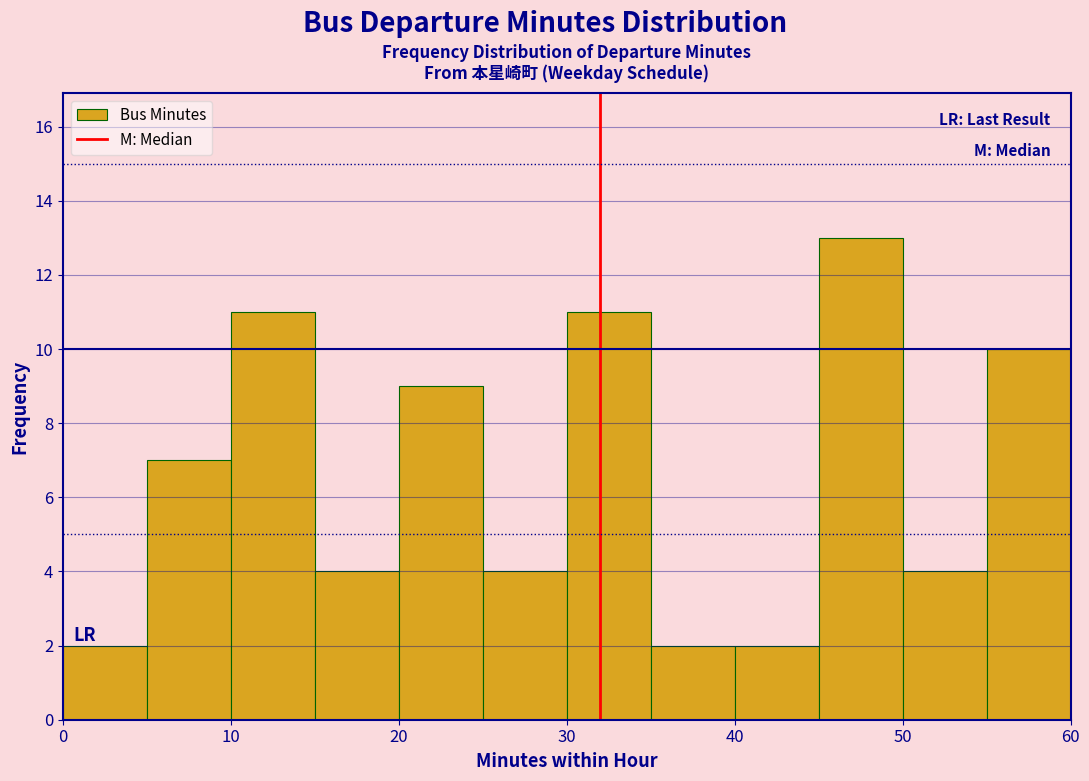

Reading left to right, transcribe this chart: for each bar, give the range it covers on the x-axis and its height. The values are not printed on the chart, so give them approximately, as read against the axis.

0 to 5: 2
5 to 10: 7
10 to 15: 11
15 to 20: 4
20 to 25: 9
25 to 30: 4
30 to 35: 11
35 to 40: 2
40 to 45: 2
45 to 50: 13
50 to 55: 4
55 to 60: 10